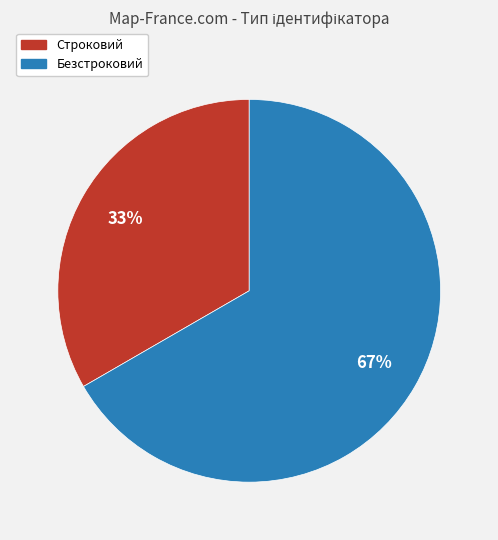

What is the ratio of the value at Безстроковий to the value at Строковий?

2.0